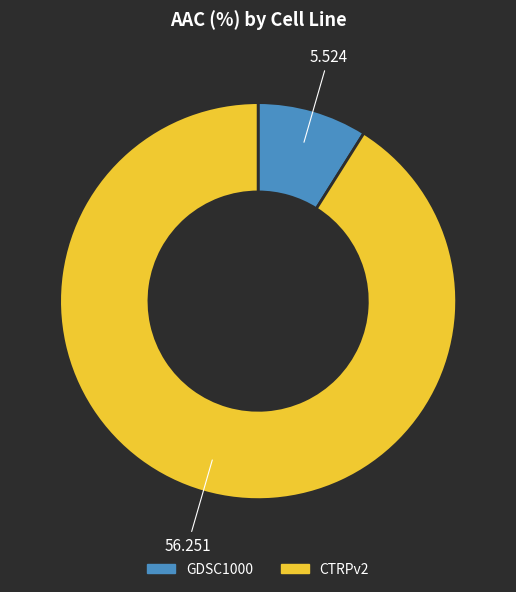

Rank the categories by value from lowest to highest.

GDSC1000, CTRPv2